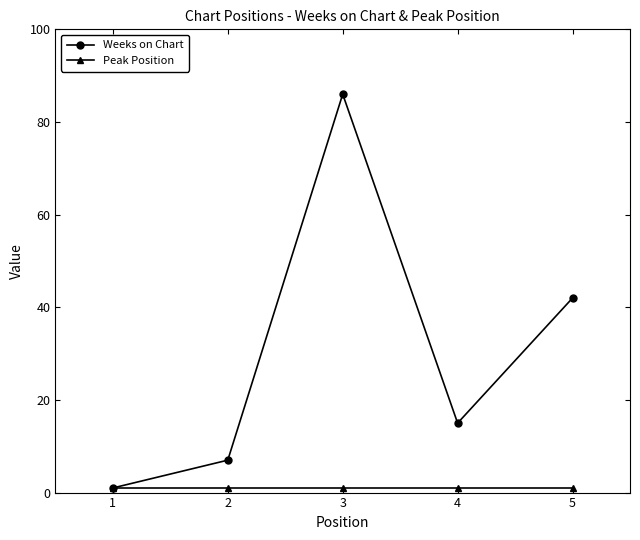

Where does the Weeks on Chart series first go above 15?

3